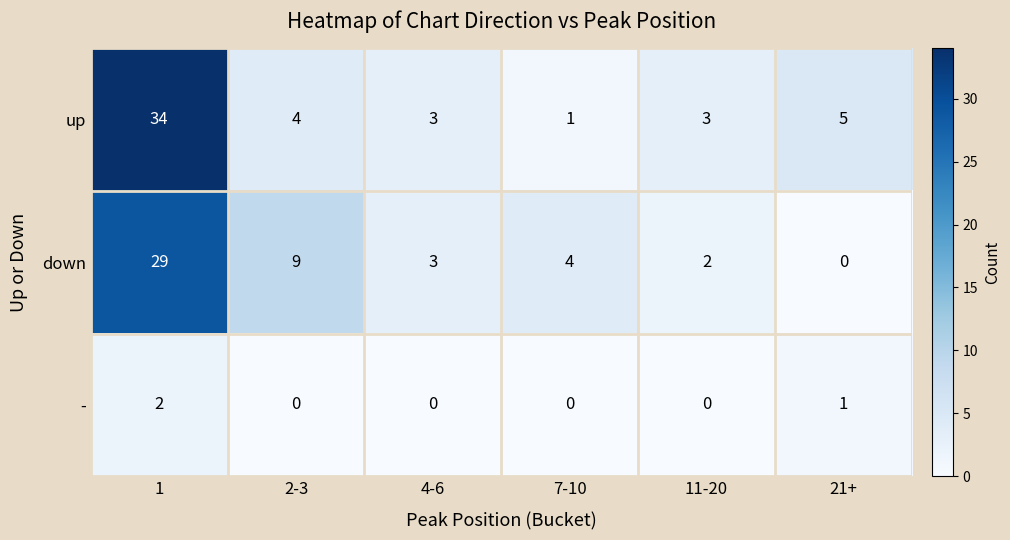

Which label corresponds to the largest value in the chart?

1